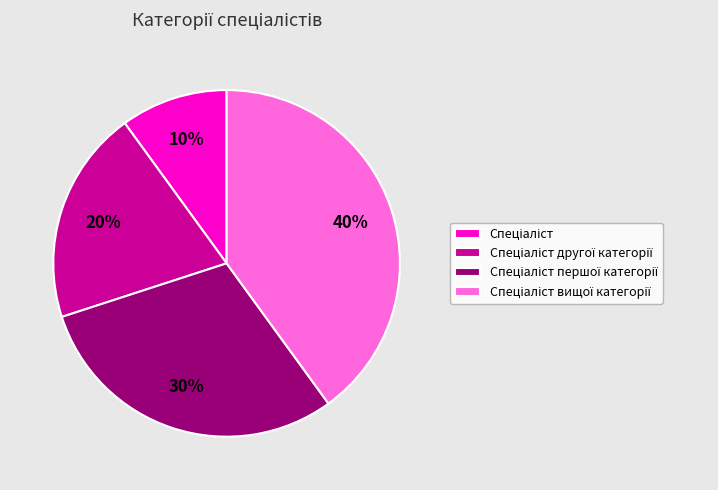

To the nearest percent, what is the difference between the largest and smallest slice percentages?

30%